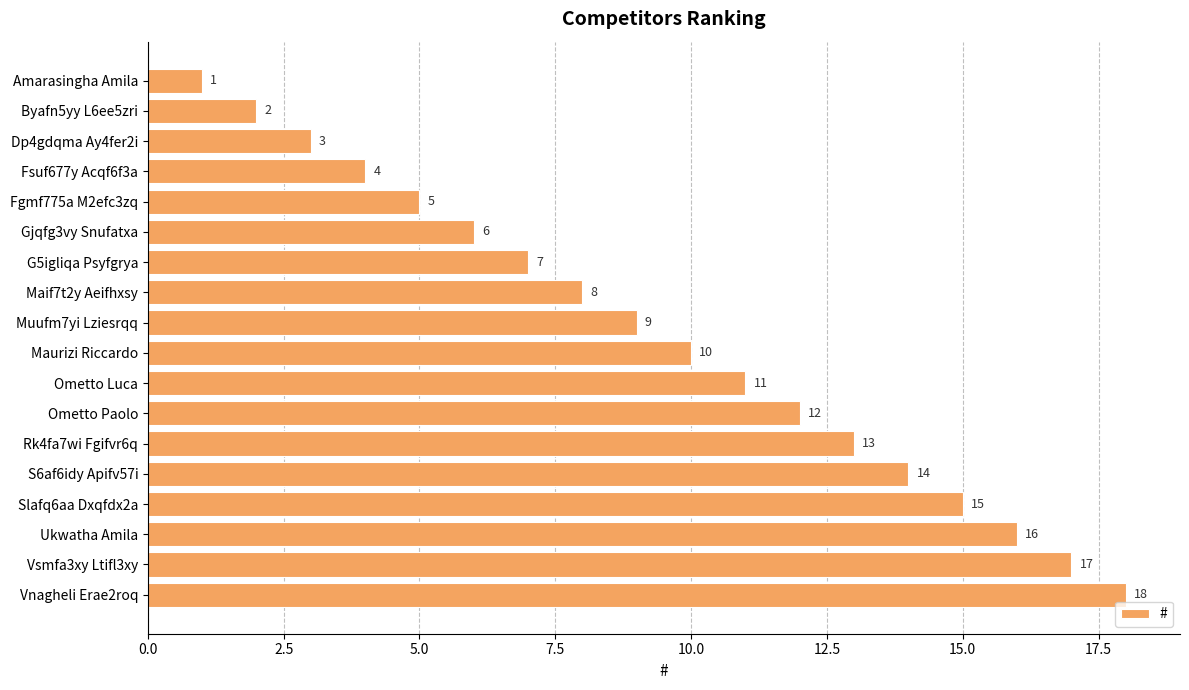

Which label corresponds to the largest value in the chart?

Vnagheli Erae2roq